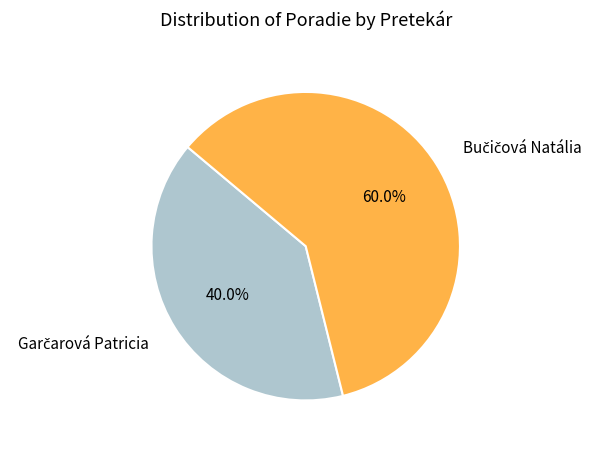

Is there any slice that represents more than half of the pie?

Yes